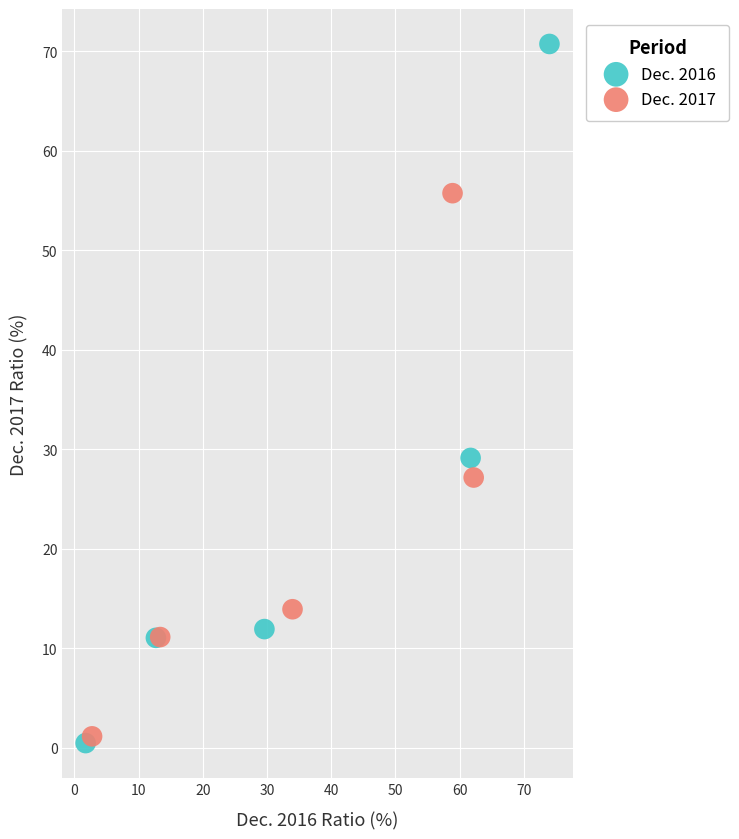

Which series contains the lowest Y value?

Dec. 2016